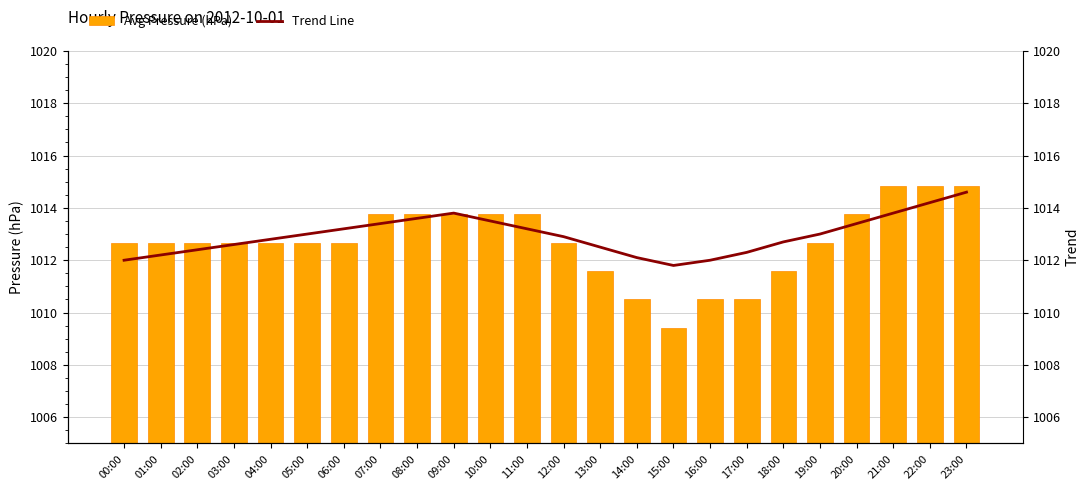

List the series in order of their peak value, lowest first.

Trend Line, Avg Pressure (hPa)